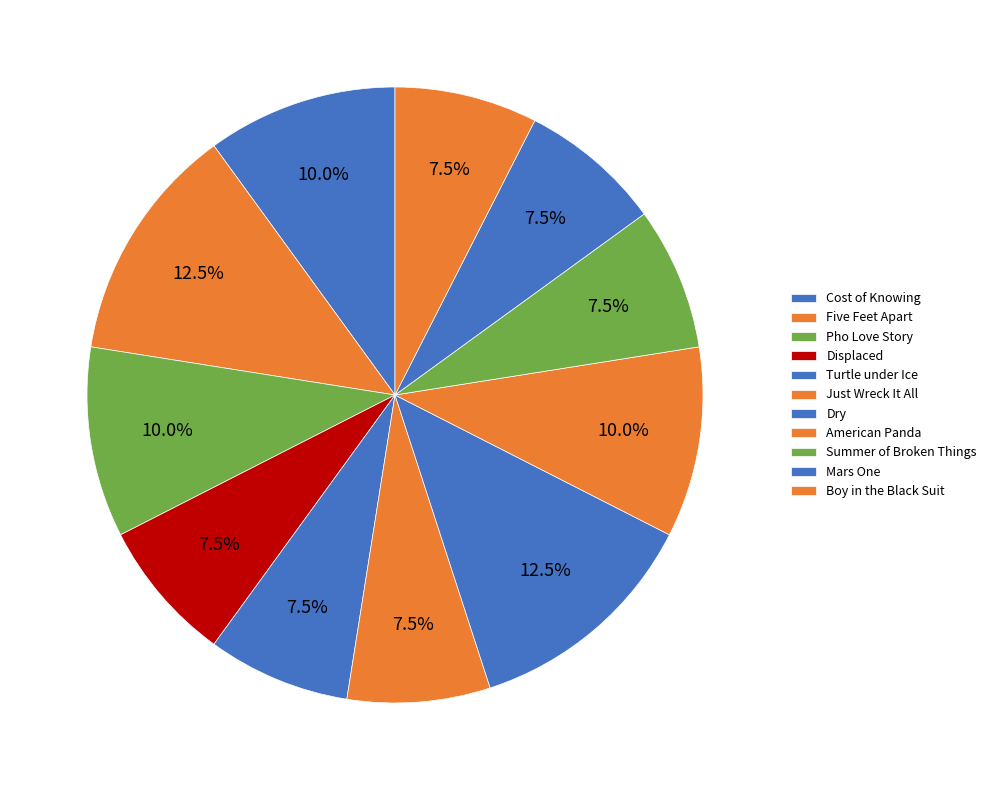

Which category has the biggest portion of the pie?

Five Feet Apart